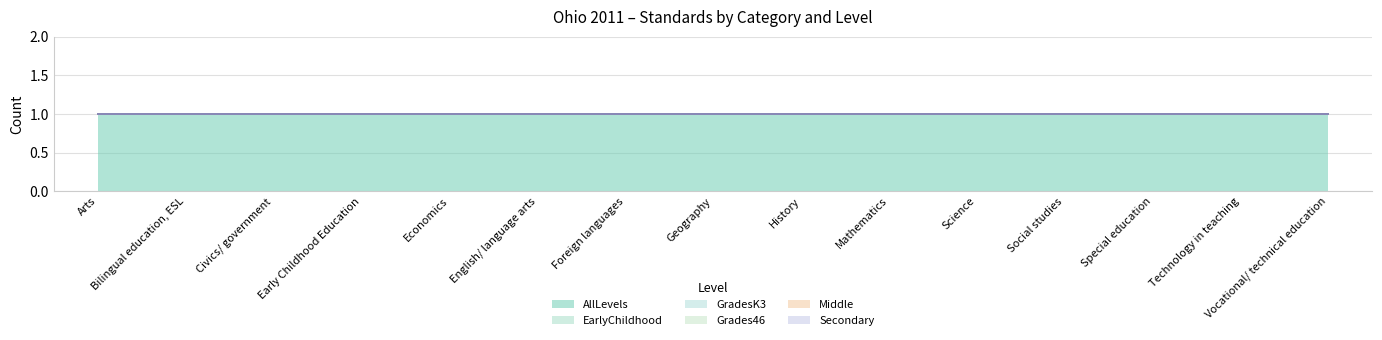

What is the total value across all series at Early Childhood Education?

1